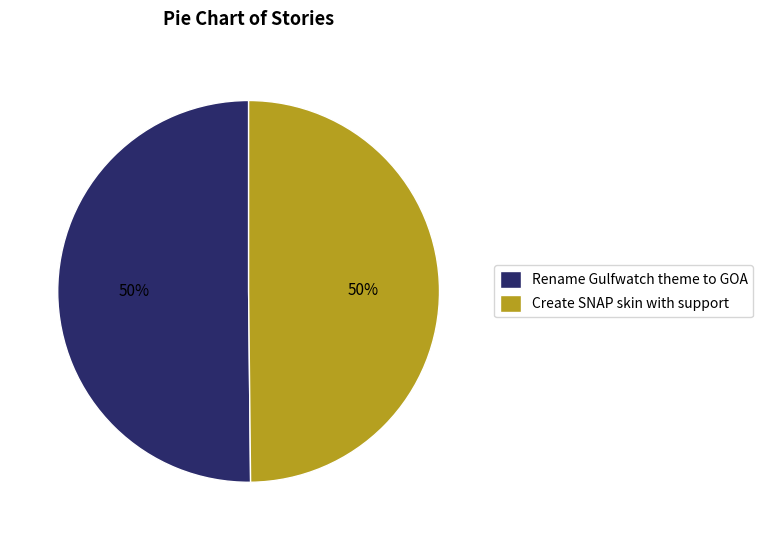

How many slices are in this pie chart?

2